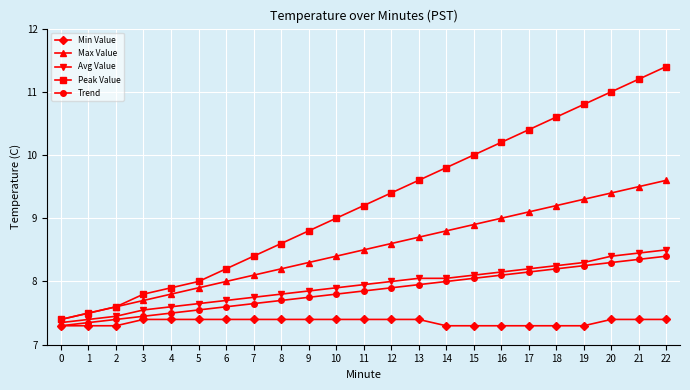

True or false: Avg Value has more than 2 interior local peaks.

False